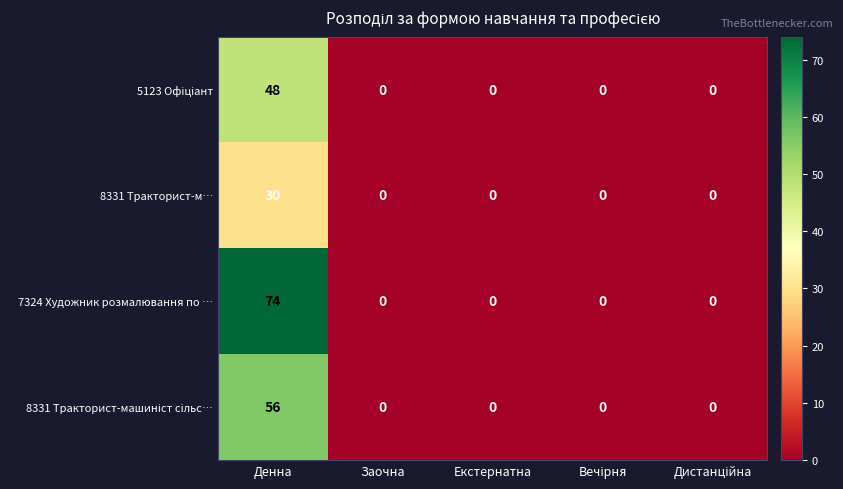

At which category does the chart reach its peak across all series?

Денна